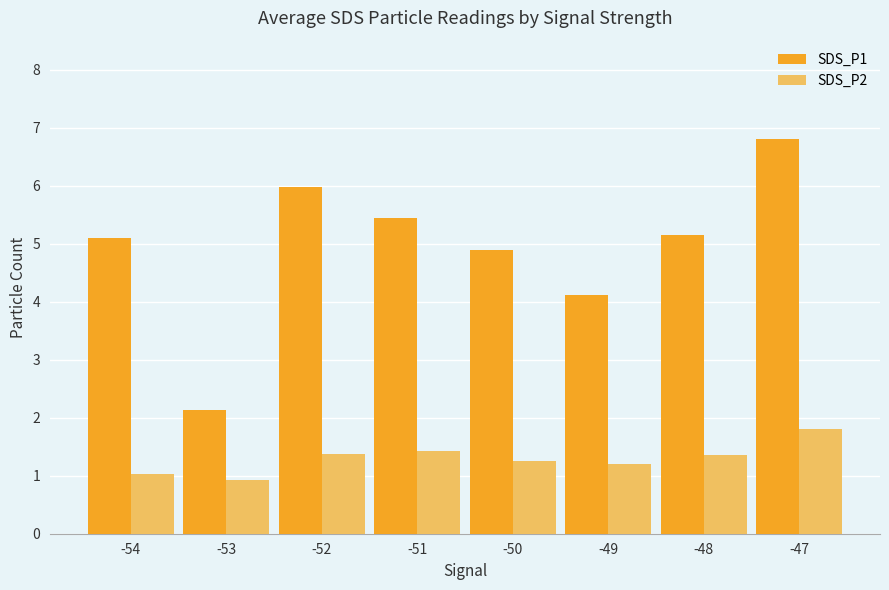

What is the value of the SDS_P1 bar at the 5th from the left?

4.9